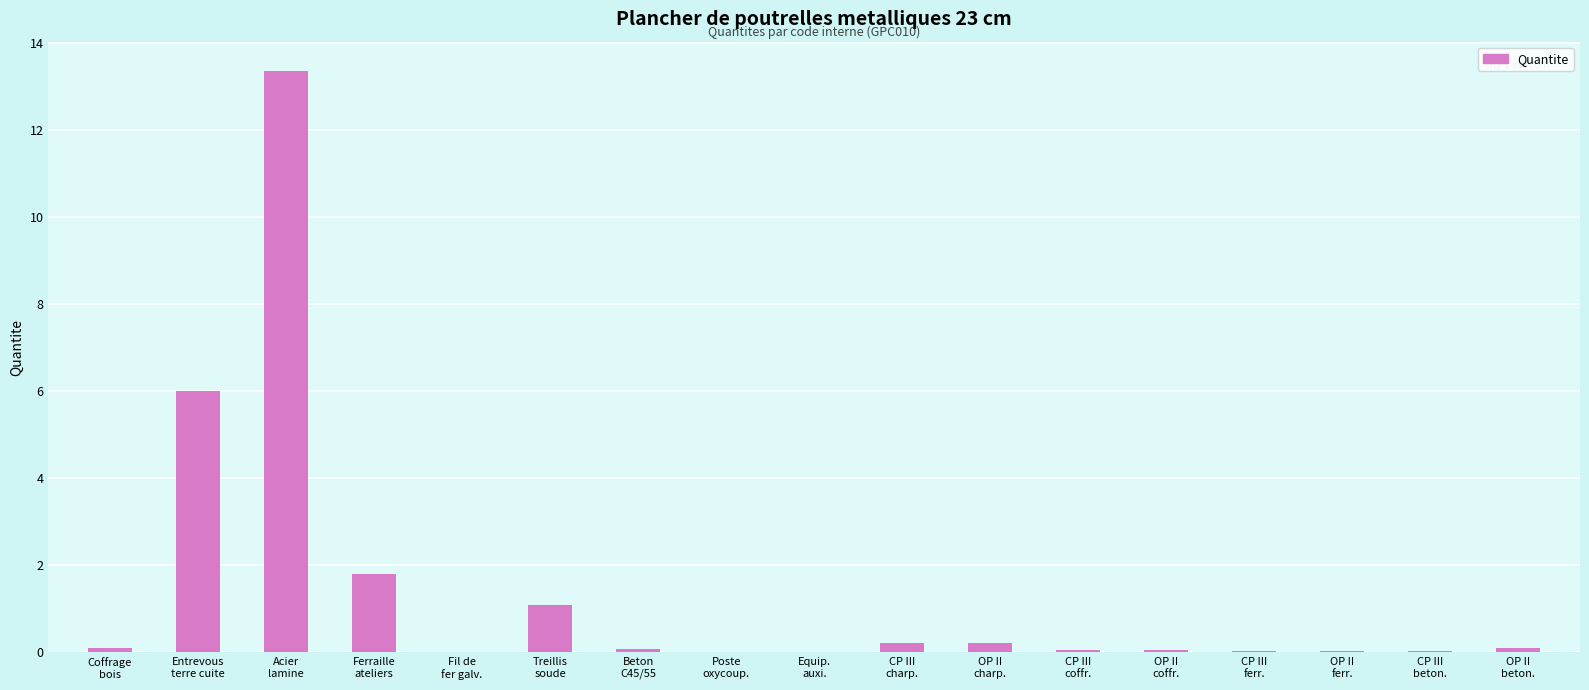

Is it true that the value at OP II
beton. is 0.1?

True